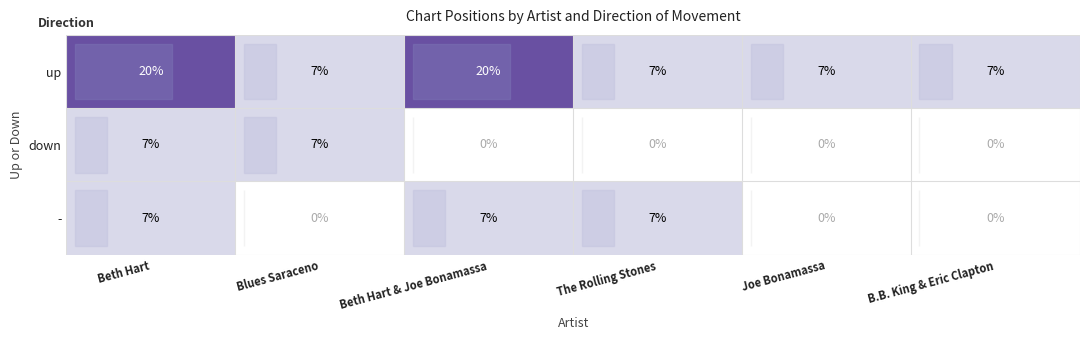

True or false: up has a value of 1.8 at Beth Hart.

False